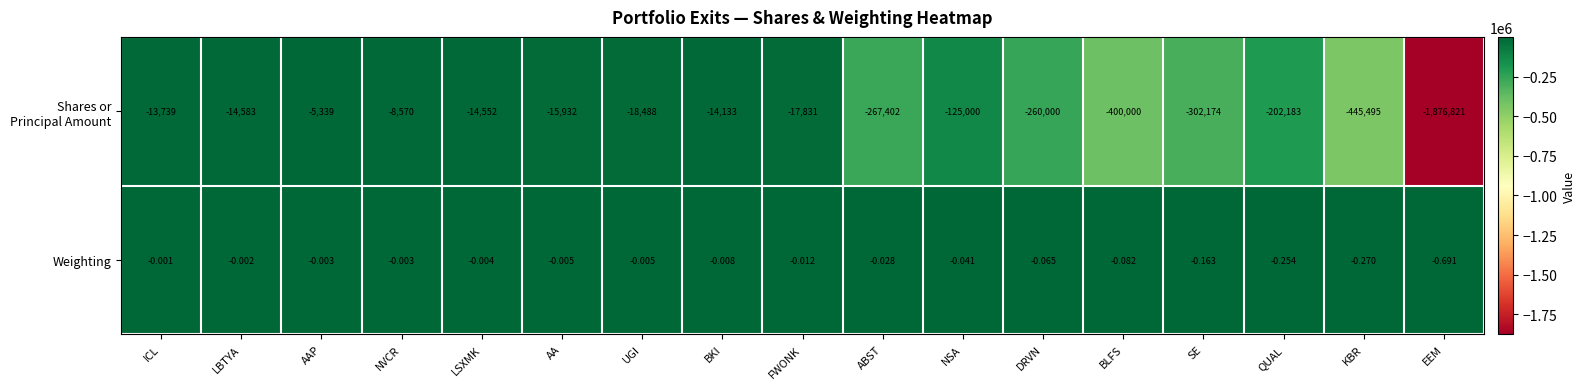

Which category has the highest value across all series?

ICL